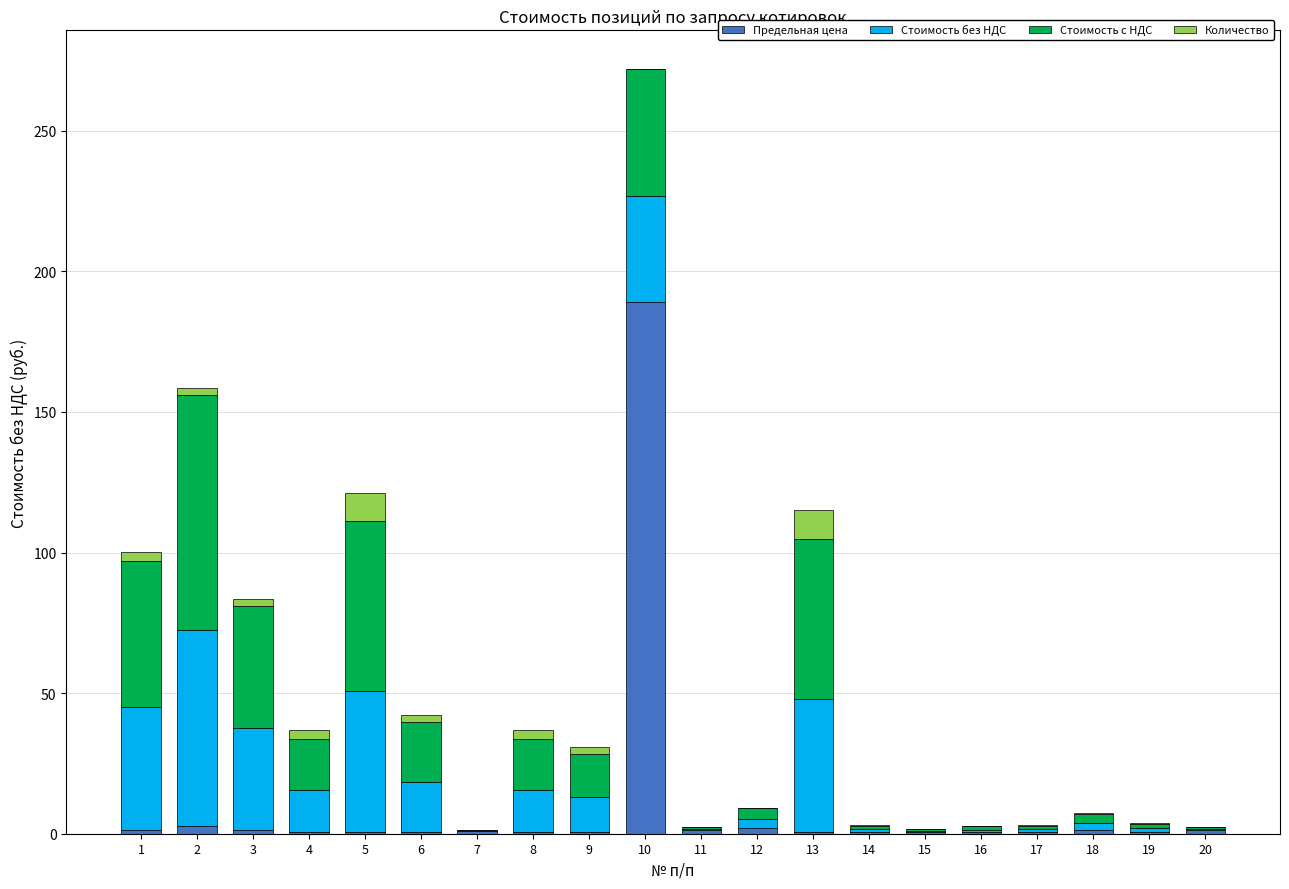

At which category is the sum across all series the highest?

10